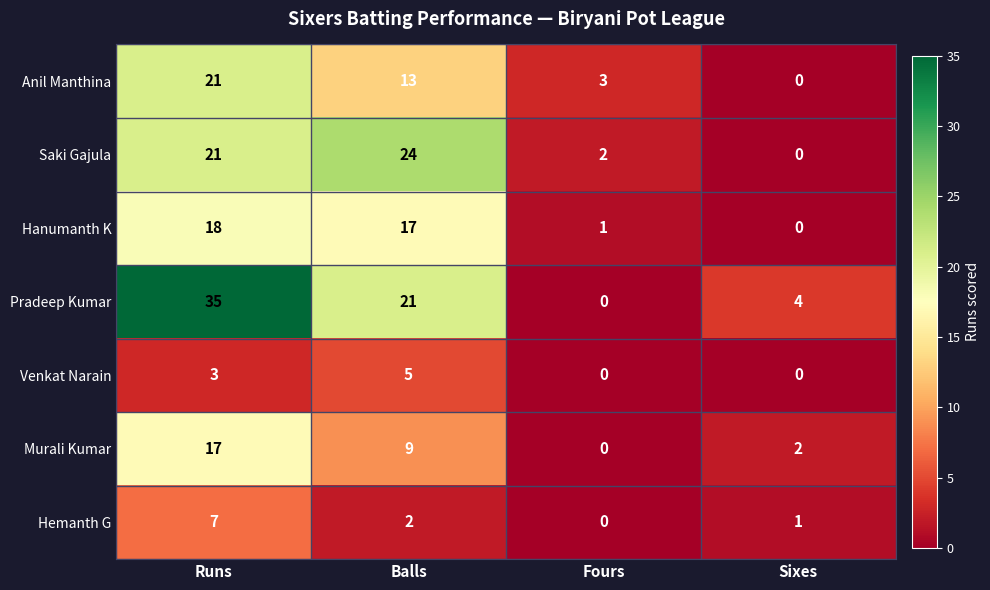

Where is Venkat Narain nearest to the value 2?

Runs